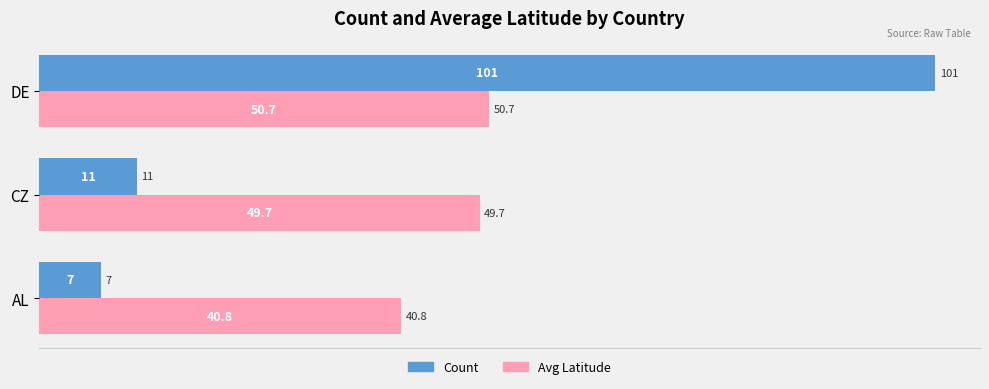

What are all the series names shown in the legend?

Count, Avg Latitude